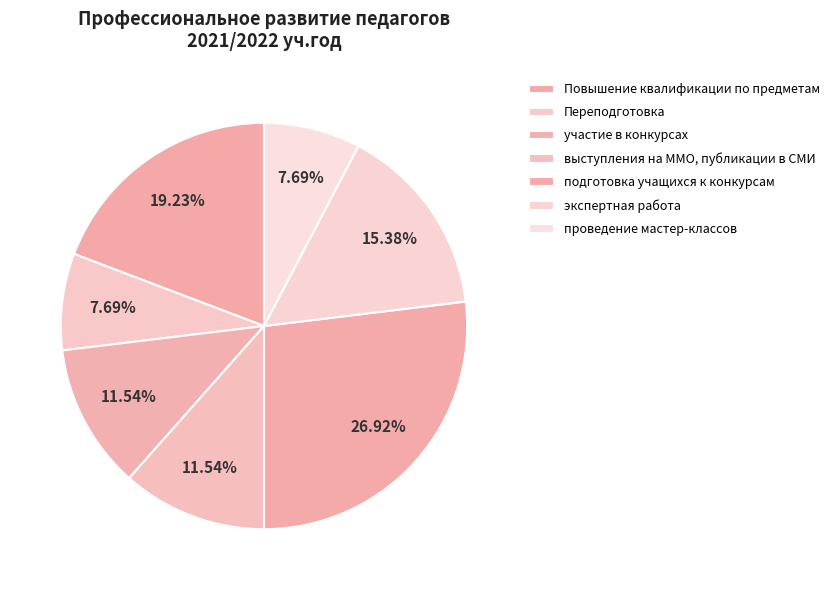

Combined, do участие в конкурсах and выступления на ММО, публикации в СМИ account for over 50%?

No